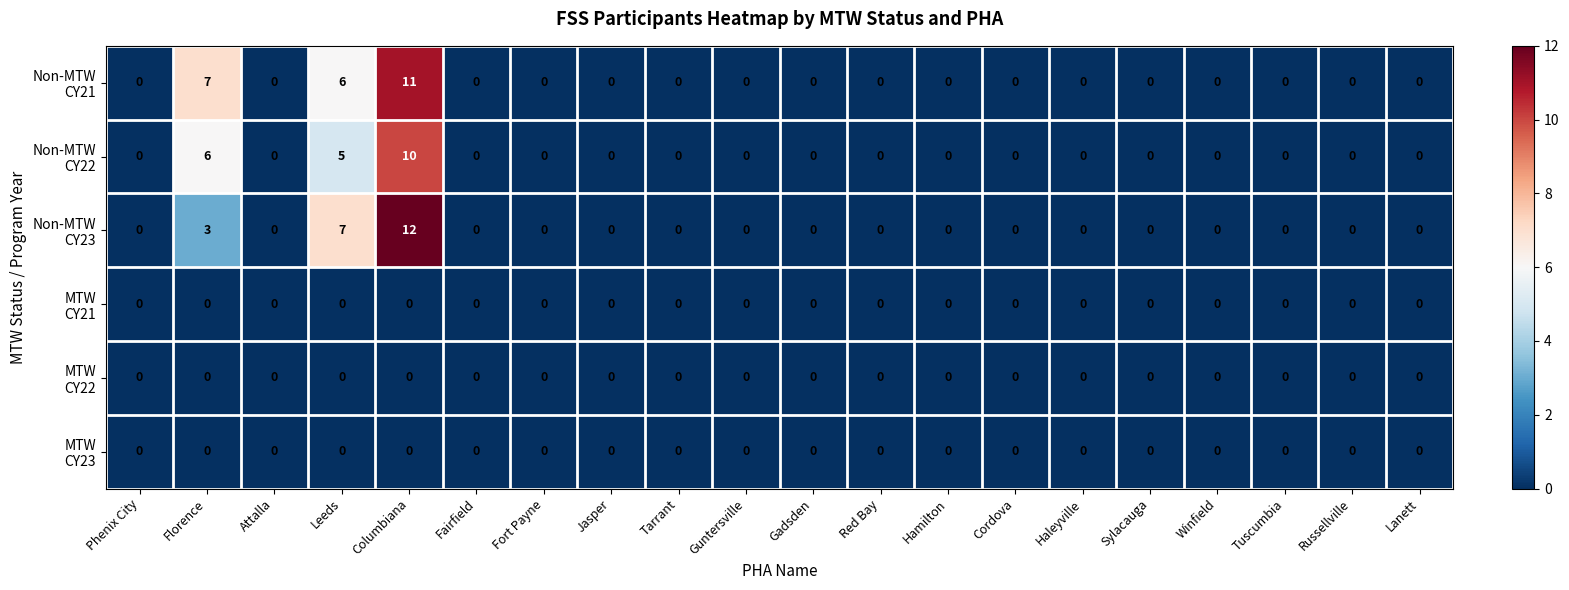

At which category does the chart reach its peak across all series?

Columbiana